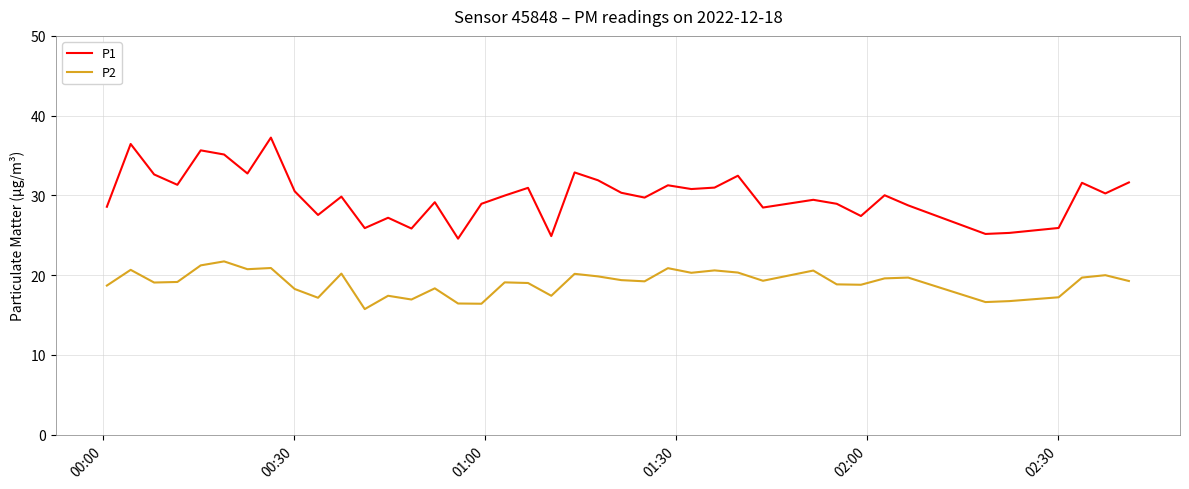

Count the number of data series in this chart.

2